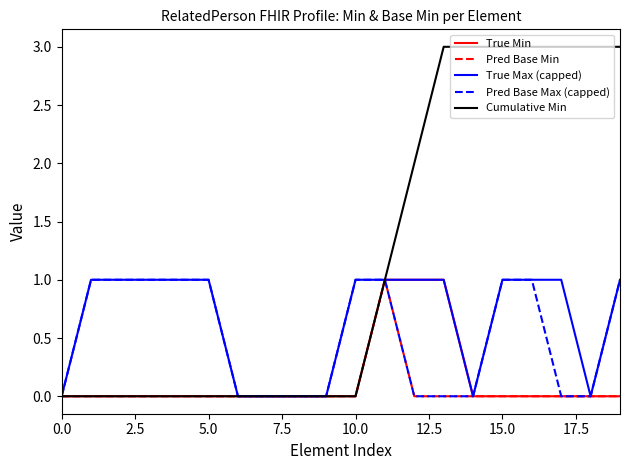

Which series has the widest spread of values?

Cumulative Min